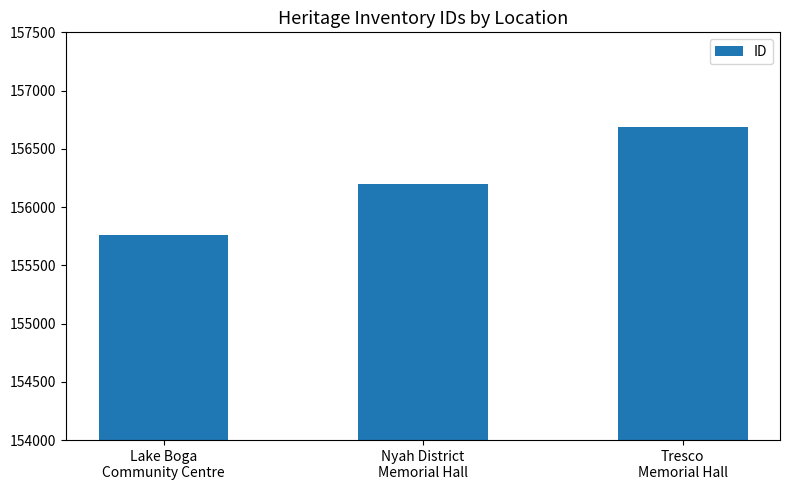

How many bars are there in total?

3